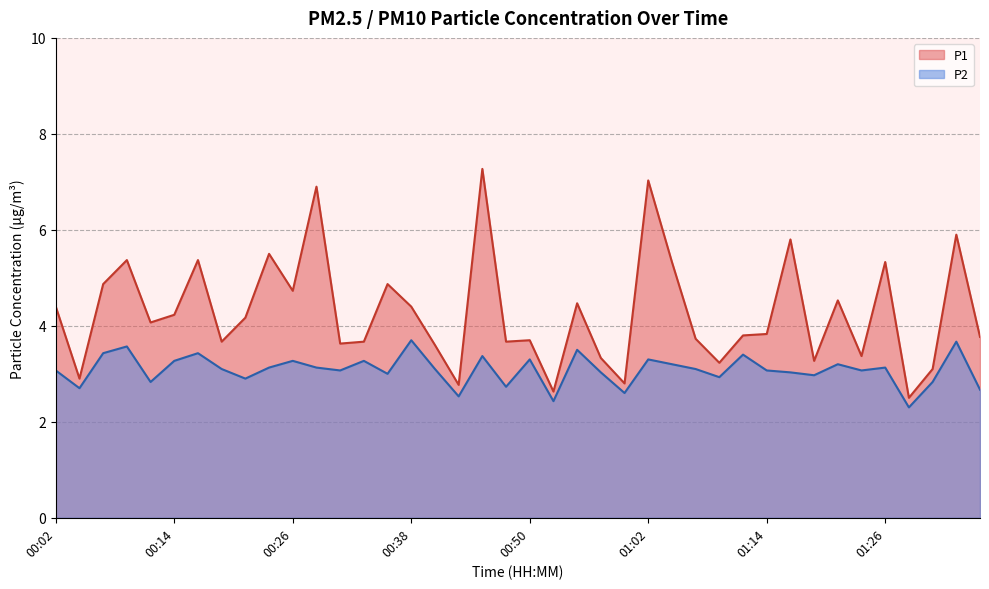

What is the difference between the maximum and minimum values in the P2 series?

1.4